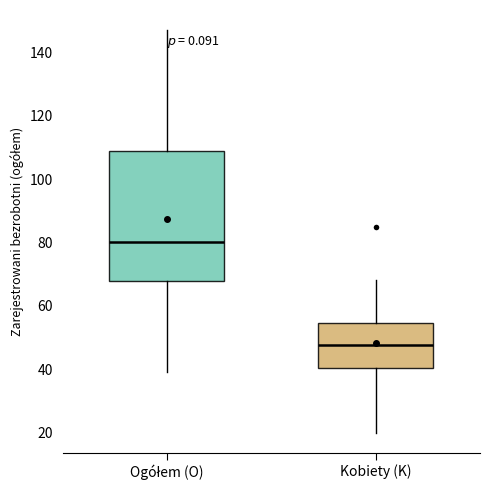

Reading left to right, transcribe this box plot: for each box, give where its median line is, the range the box spans, and where its two whiskers end, as read against the y-axis. The values are not printed on the chart, so give them approximately, as read against the axis.

Ogółem (O): median 80, box 68 to 108, whiskers 40 to 148
Kobiety (K): median 48, box 40 to 54, whiskers 20 to 68